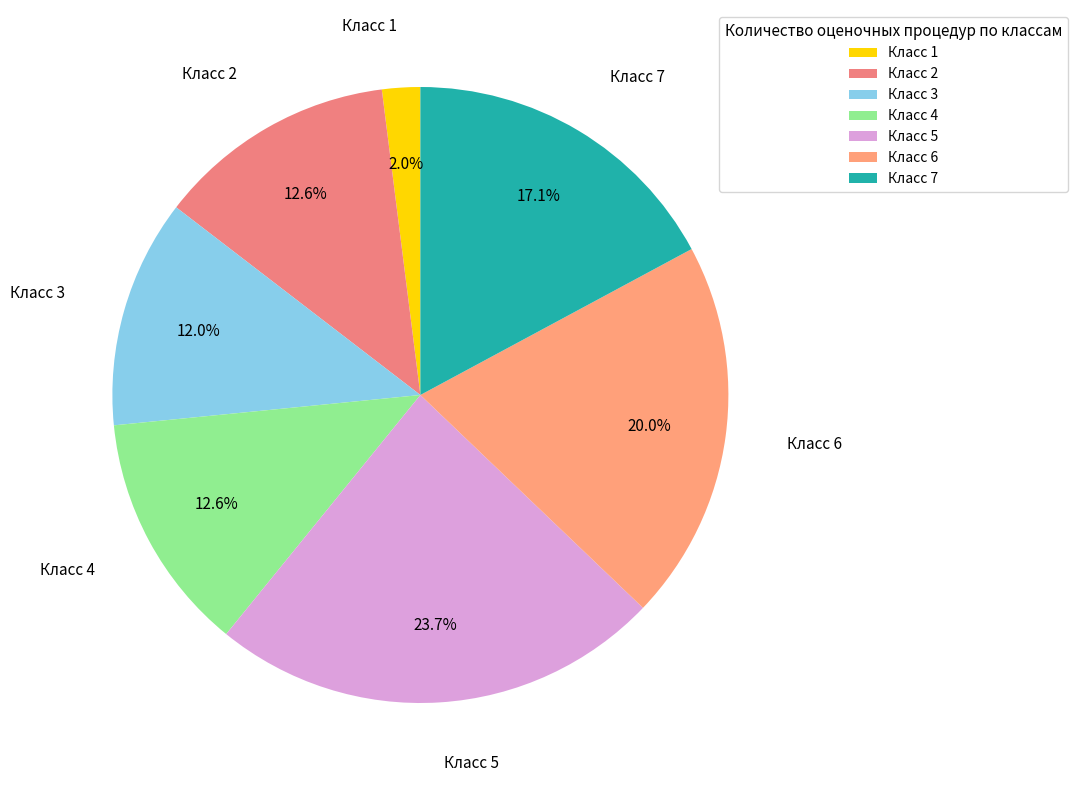

Which slice is the largest?

Класс 5